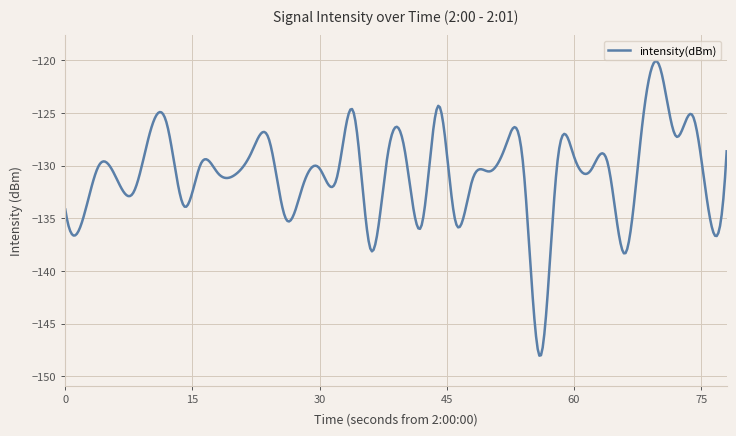

What is the difference between the maximum and minimum values?

28.0